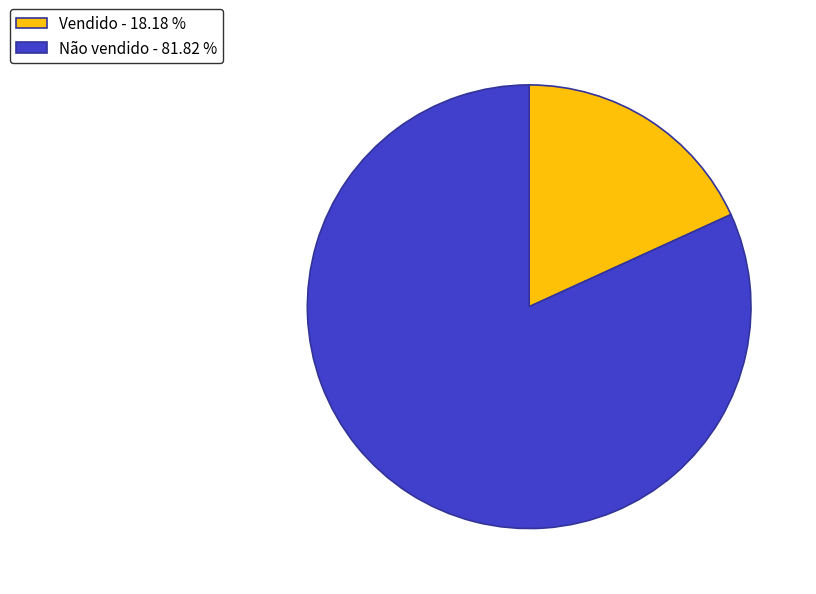

Is Vendido - 18.18 % the majority of the pie?

No